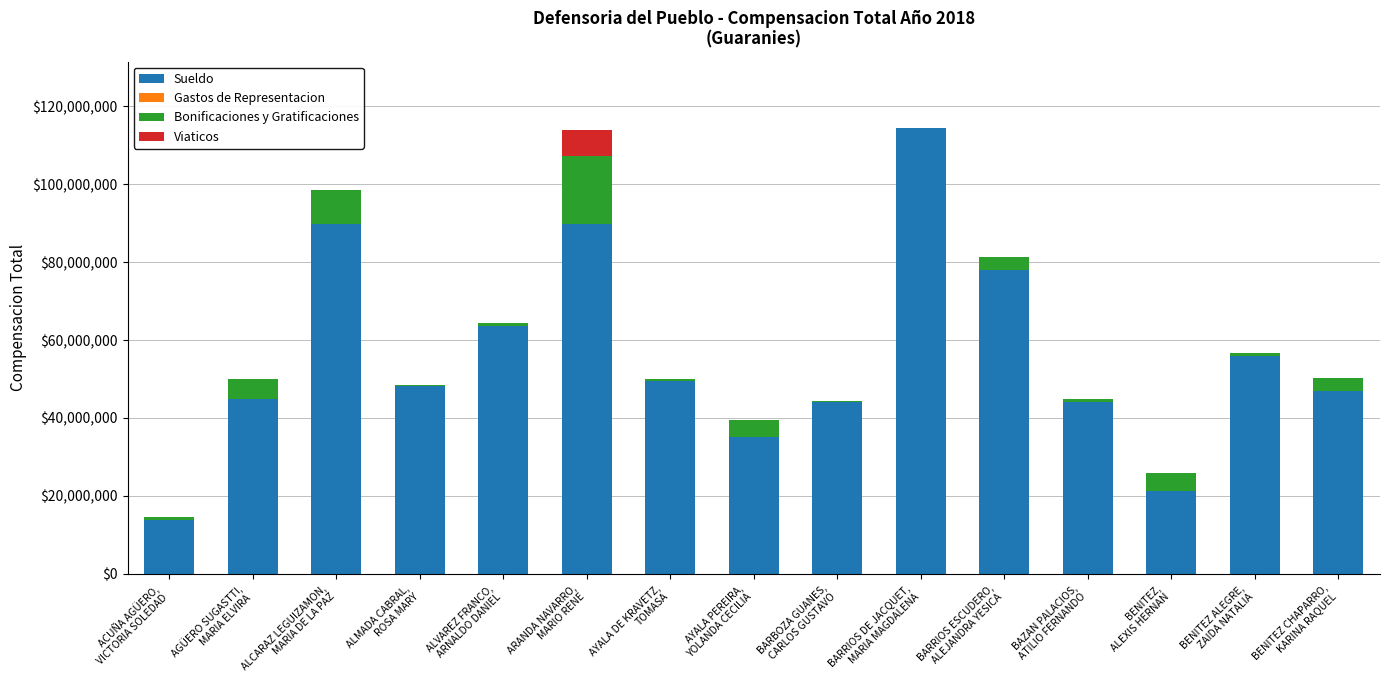

What is the sum of all Sueldo values?

839041666